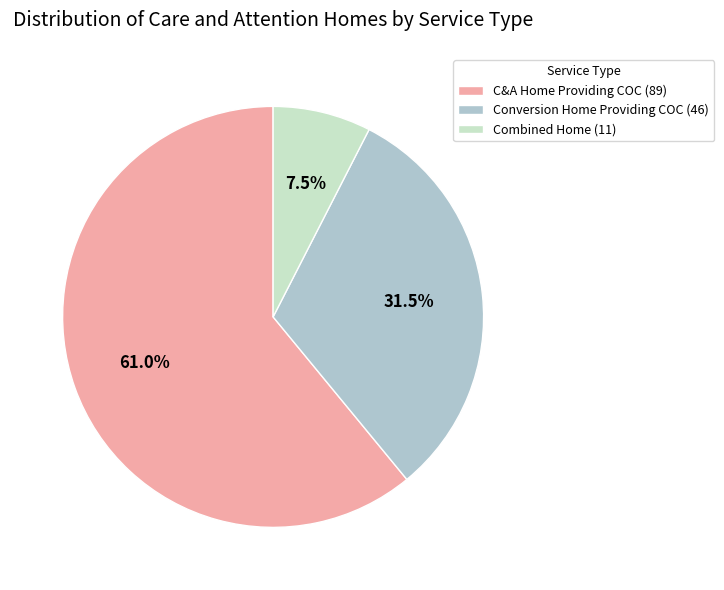

Between C&A Home Providing COC (89) and Conversion Home Providing COC (46), which is larger?

C&A Home Providing COC (89)